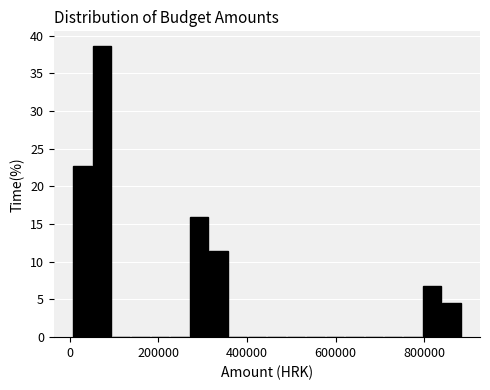

Read against the x-axis, roughly where is the centre of the tallest bar?

80000